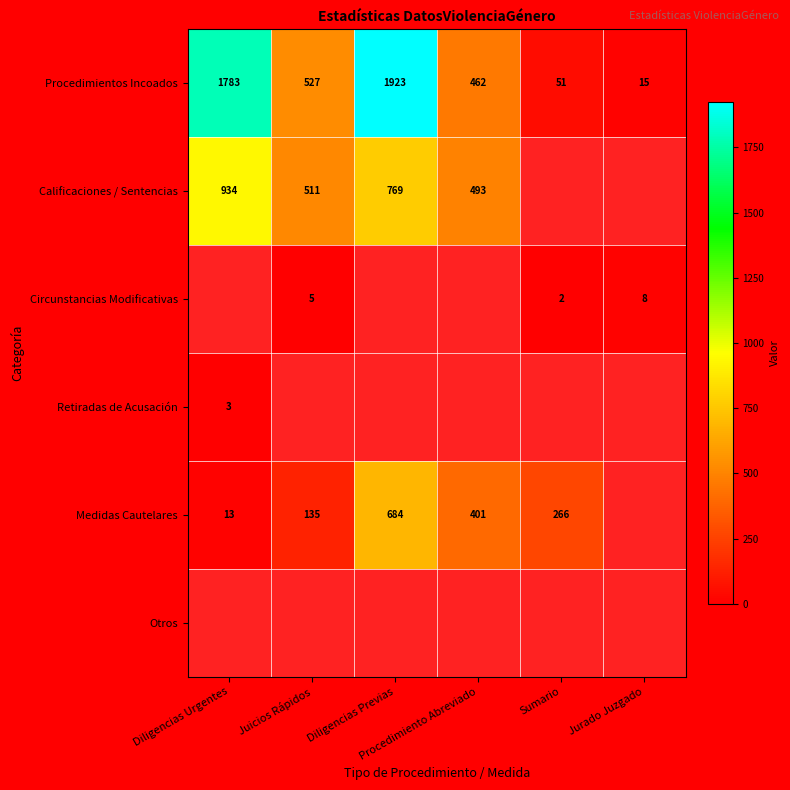

At which label does Procedimientos Incoados first exceed 527?

Diligencias Urgentes